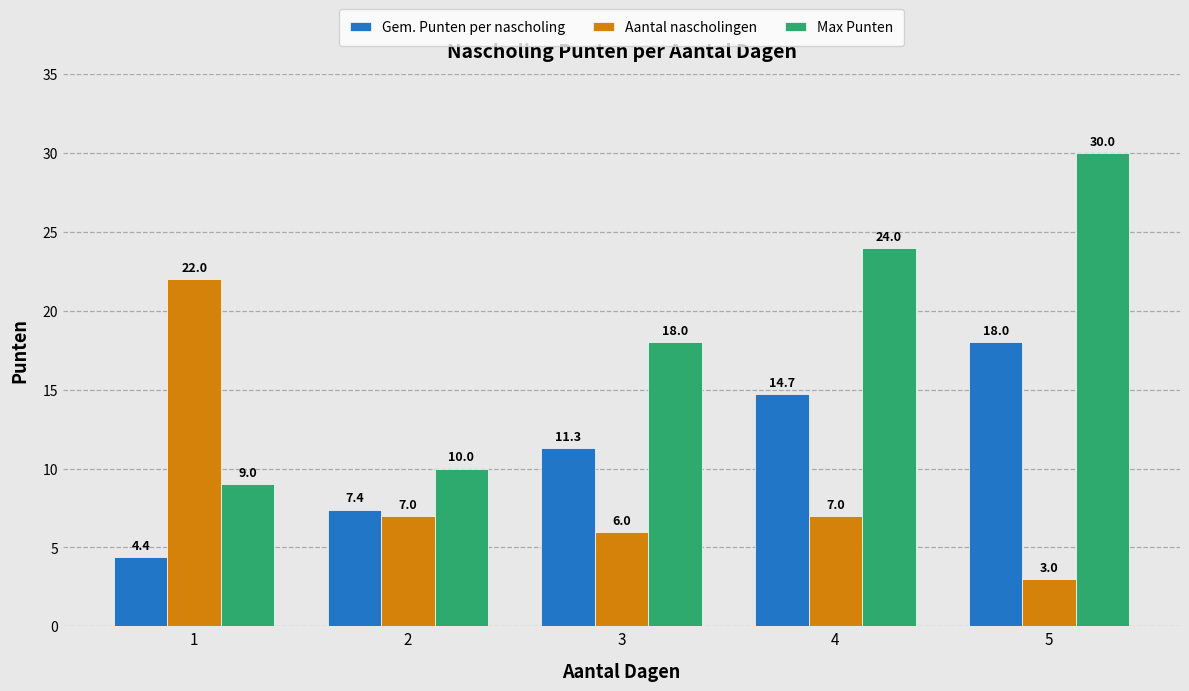

Are the bars horizontal?

No